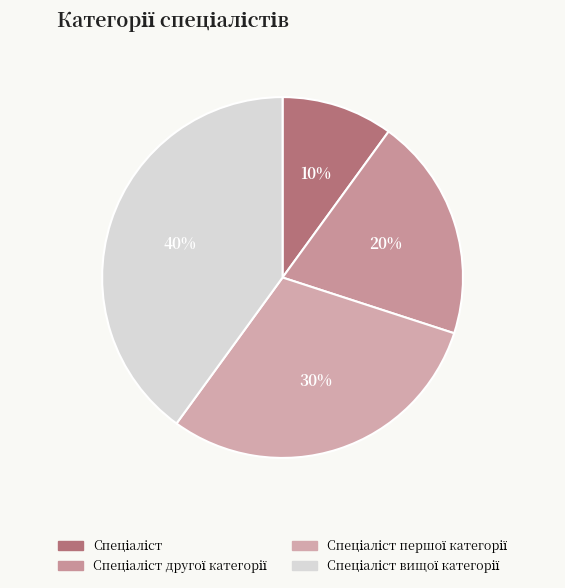

To the nearest percent, what portion does Спеціаліст другої категорії represent?

20%